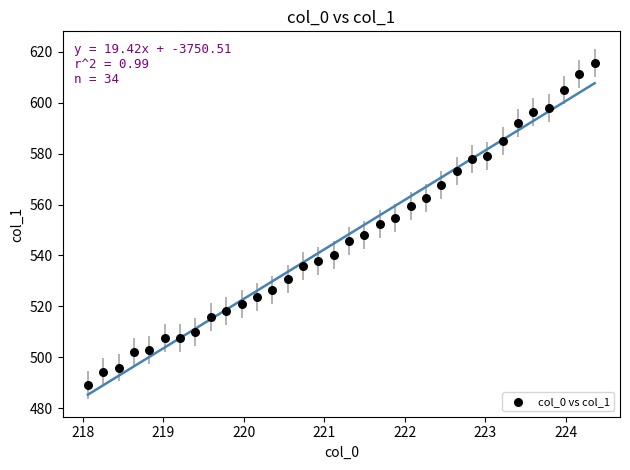

What is the range of X values (max minus min)?

6.3